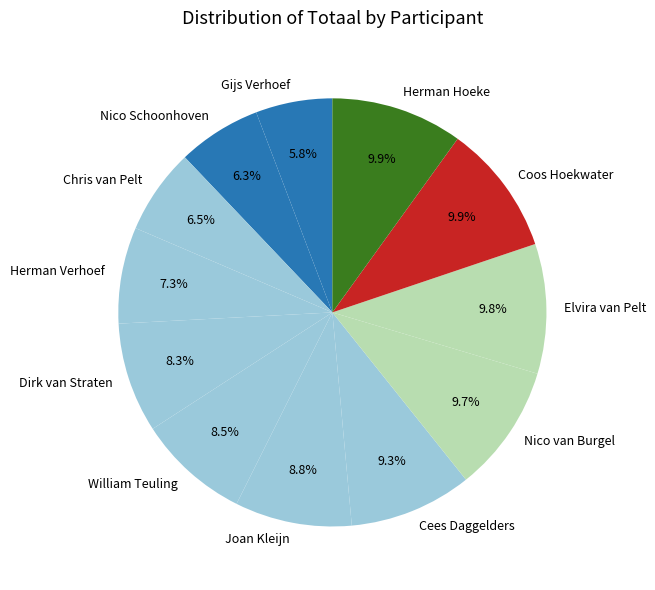

Count the number of slices in the pie.

12